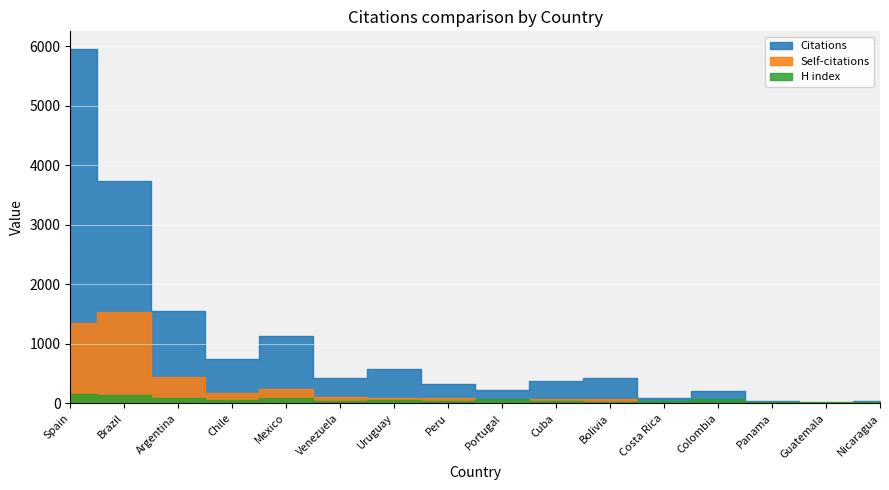

Reading left to right, what are all the values shown in this chart?

Citations: 5953	3738	1560	751	1133	419	570	317	231	377	433	96	210	44	4	38
Self-citations: 1350	1542	439	170	244	111	90	84	37	67	66	9	8	4	0	13
H index: 152	135	88	57	83	47	56	45	81	42	31	38	66	27	21	15